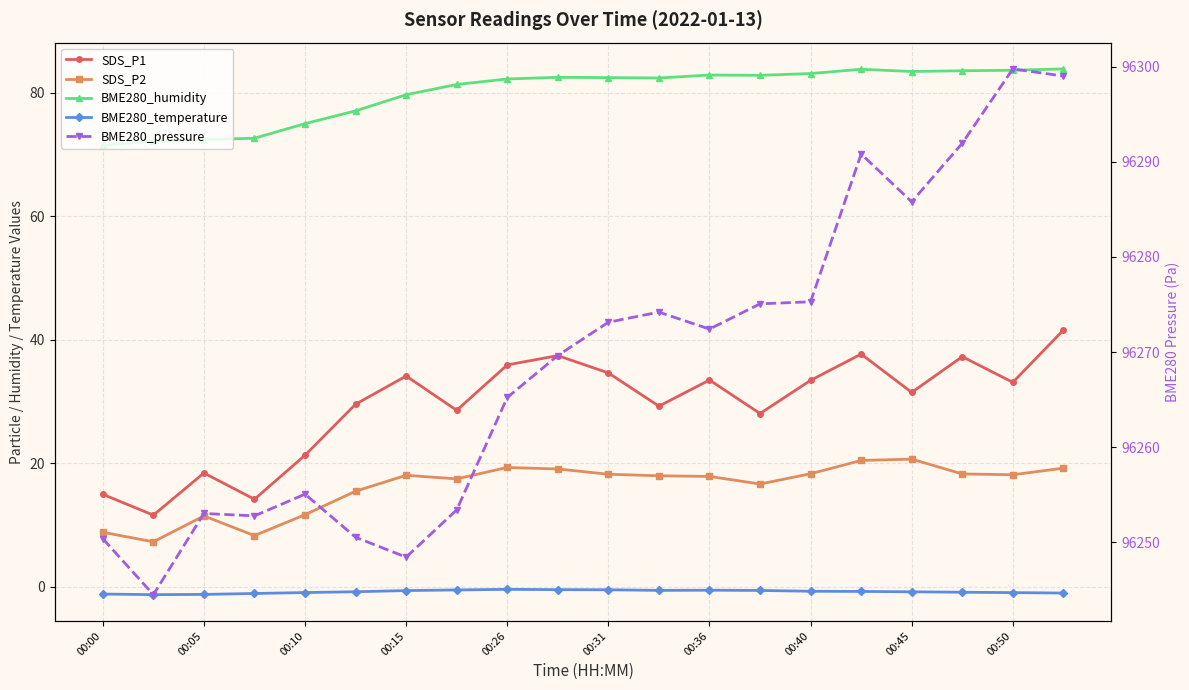

True or false: SDS_P2 has more than 0 interior local peaks.

True